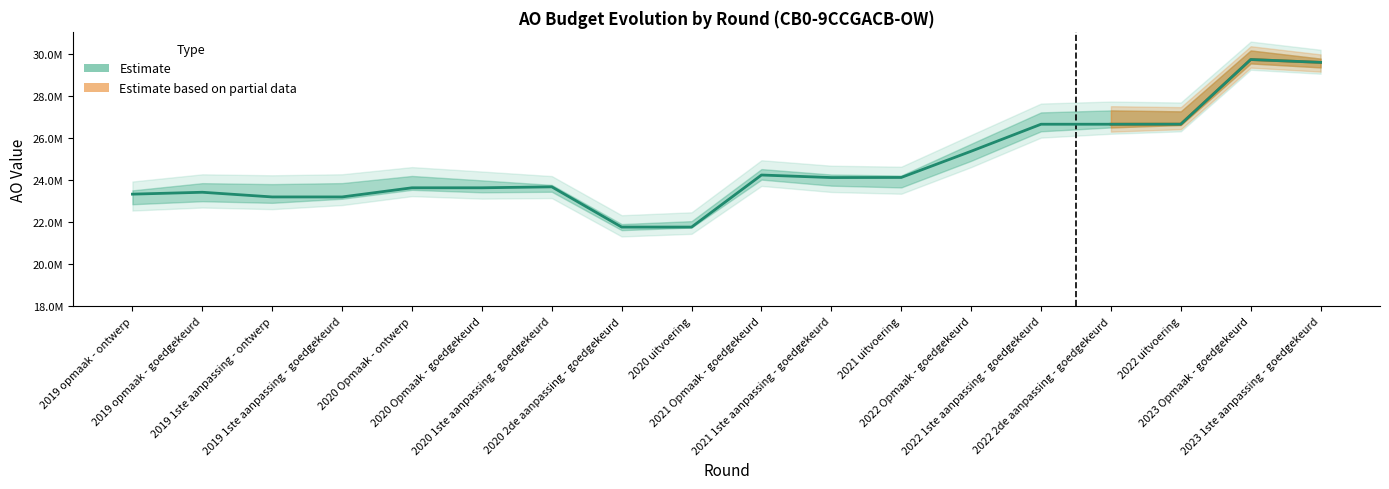

Reading left to right, list all the values displayed in this chart.

2019 opmaak - ontwerp=23324879	2019 opmaak - goedgekeurd=23414716	2019 1ste aanpassing - ontwerp=23191988	2019 1ste aanpassing - goedgekeurd=23191988	2020 Opmaak - ontwerp=23627008	2020 Opmaak - goedgekeurd=23627008	2020 1ste aanpassing - goedgekeurd=23671928	2020 2de aanpassing - goedgekeurd=21759768	2020 uitvoering=21759884	2021 Opmaak - goedgekeurd=24234078	2021 1ste aanpassing - goedgekeurd=24113261	2021 uitvoering=24117692	2022 Opmaak - goedgekeurd=25364106	2022 1ste aanpassing - goedgekeurd=26647994	2022 2de aanpassing - goedgekeurd=26647994	2022 uitvoering=26650534	2023 Opmaak - goedgekeurd=29722850	2023 1ste aanpassing - goedgekeurd=29587878